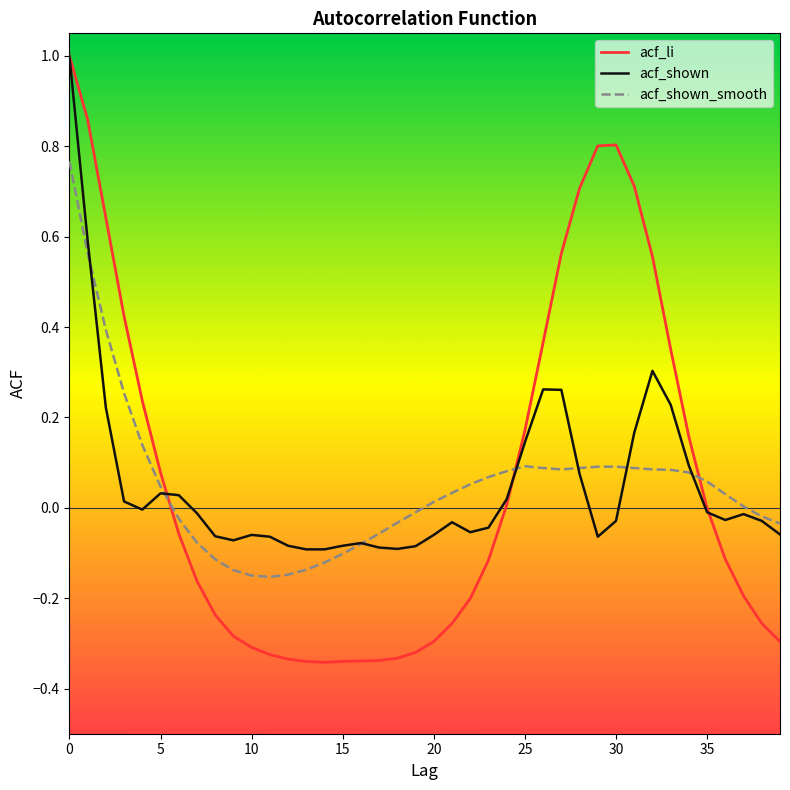

Which series has the widest spread of values?

acf_li